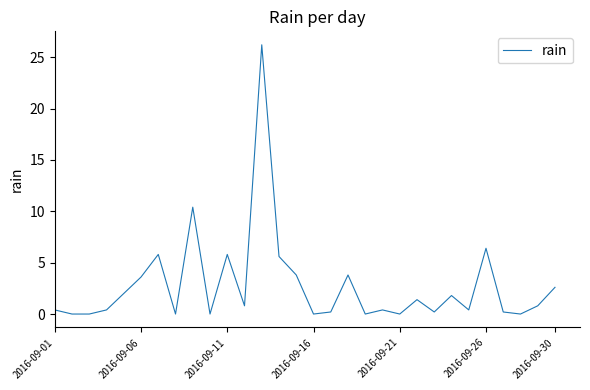

What is the difference between the maximum and minimum values?

26.2